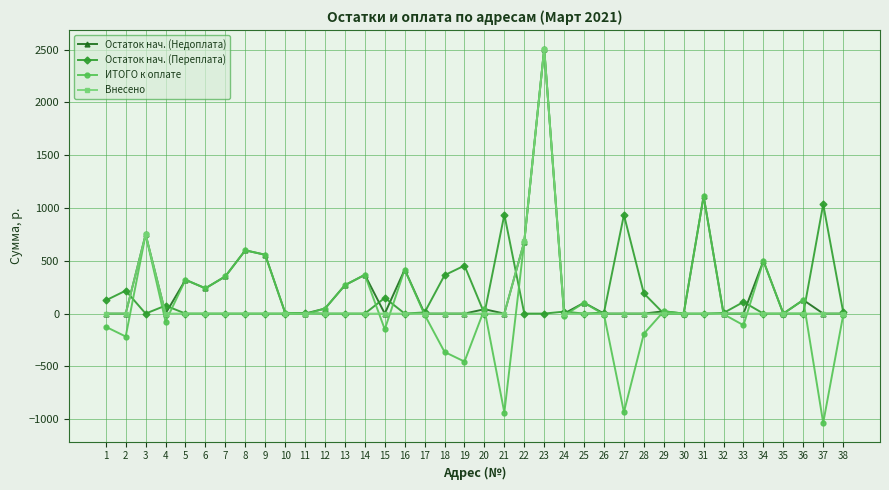

What is the difference between the second highest and minimum values in the ИТОГО к оплате series?

2147.7